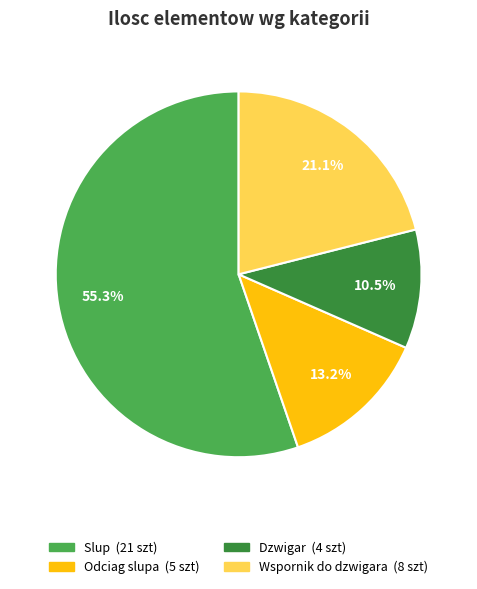

Is there any slice that represents more than half of the pie?

Yes